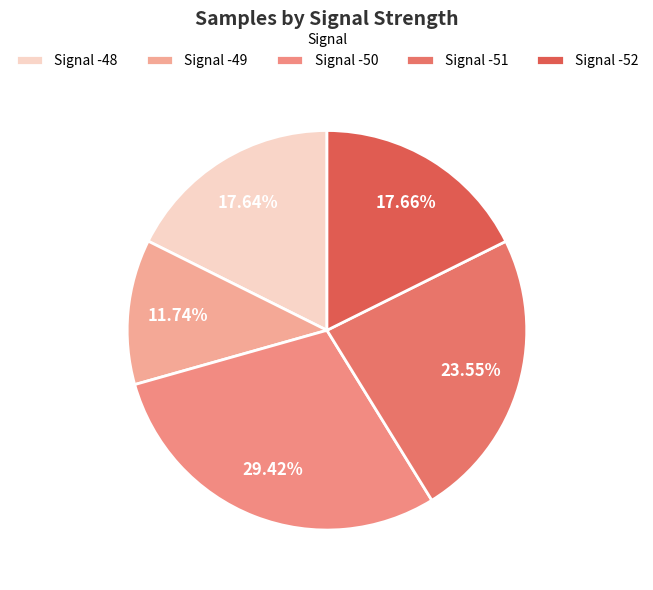

Count the number of slices in the pie.

5